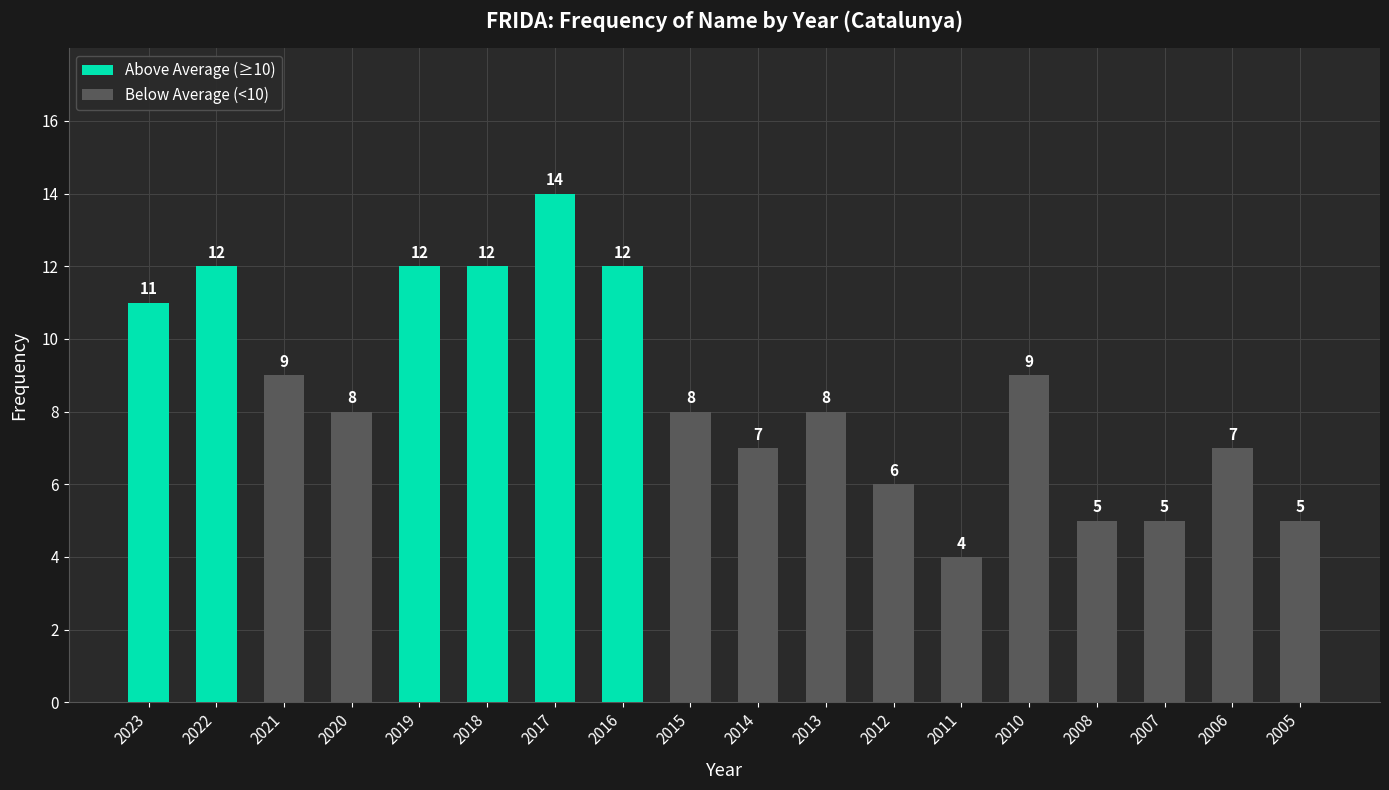

List the labels in order of value, largest first.

2017, 2022, 2019, 2018, 2016, 2023, 2021, 2010, 2020, 2015, 2013, 2014, 2006, 2012, 2008, 2007, 2005, 2011